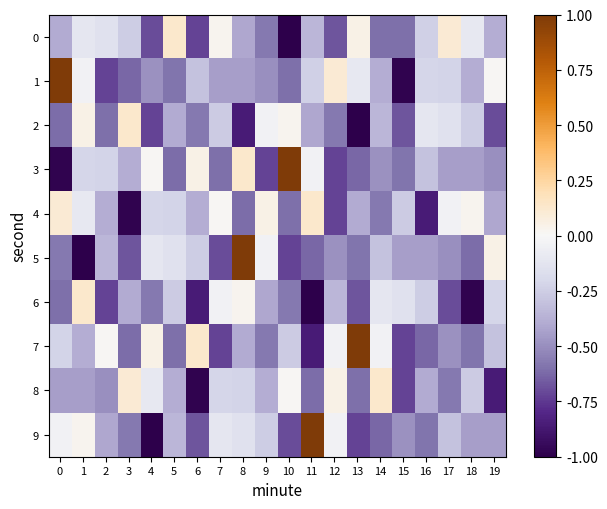

Reading right to left, list all the values displayed in this chart.

0: 19=-0.4	18=-0.1	17=0.1	16=-0.2	15=-0.6	14=-0.6	13=0.0	12=-0.7	11=-0.3	10=-1.0	9=-0.6	8=-0.4	7=0.0	6=-0.7	5=0.1	4=-0.7	3=-0.3	2=-0.1	1=-0.1	0=-0.4
1: 19=0.0	18=-0.4	17=-0.2	16=-0.2	15=-1.0	14=-0.4	13=-0.1	12=0.1	11=-0.2	10=-0.6	9=-0.5	8=-0.4	7=-0.4	6=-0.3	5=-0.6	4=-0.5	3=-0.6	2=-0.7	1=-0.0	0=1.0
2: 19=-0.7	18=-0.3	17=-0.1	16=-0.1	15=-0.7	14=-0.3	13=-1.0	12=-0.6	11=-0.4	10=0.0	9=-0.0	8=-0.9	7=-0.3	6=-0.6	5=-0.4	4=-0.7	3=0.1	2=-0.6	1=0.0	0=-0.6
3: 19=-0.5	18=-0.4	17=-0.4	16=-0.3	15=-0.6	14=-0.5	13=-0.6	12=-0.7	11=-0.0	10=1.0	9=-0.7	8=0.1	7=-0.6	6=0.0	5=-0.6	4=0.0	3=-0.4	2=-0.2	1=-0.2	0=-1.0
4: 19=-0.4	18=0.0	17=-0.0	16=-0.9	15=-0.3	14=-0.6	13=-0.4	12=-0.7	11=0.1	10=-0.6	9=0.0	8=-0.6	7=0.0	6=-0.4	5=-0.2	4=-0.2	3=-1.0	2=-0.4	1=-0.1	0=0.1
5: 19=0.0	18=-0.6	17=-0.5	16=-0.4	15=-0.4	14=-0.3	13=-0.6	12=-0.5	11=-0.6	10=-0.7	9=-0.0	8=1.0	7=-0.7	6=-0.3	5=-0.1	4=-0.1	3=-0.7	2=-0.3	1=-1.0	0=-0.6
6: 19=-0.2	18=-1.0	17=-0.7	16=-0.3	15=-0.1	14=-0.1	13=-0.7	12=-0.3	11=-1.0	10=-0.6	9=-0.4	8=0.0	7=-0.0	6=-0.9	5=-0.3	4=-0.6	3=-0.4	2=-0.7	1=0.1	0=-0.6
7: 19=-0.3	18=-0.6	17=-0.5	16=-0.6	15=-0.7	14=-0.0	13=1.0	12=-0.0	11=-0.9	10=-0.3	9=-0.6	8=-0.4	7=-0.7	6=0.1	5=-0.6	4=0.0	3=-0.6	2=0.0	1=-0.4	0=-0.2
8: 19=-0.9	18=-0.3	17=-0.6	16=-0.4	15=-0.7	14=0.1	13=-0.6	12=0.0	11=-0.6	10=0.0	9=-0.4	8=-0.2	7=-0.2	6=-1.0	5=-0.4	4=-0.1	3=0.1	2=-0.5	1=-0.4	0=-0.4
9: 19=-0.4	18=-0.4	17=-0.3	16=-0.6	15=-0.5	14=-0.6	13=-0.7	12=-0.0	11=1.0	10=-0.7	9=-0.3	8=-0.1	7=-0.1	6=-0.7	5=-0.3	4=-1.0	3=-0.6	2=-0.4	1=0.0	0=-0.0